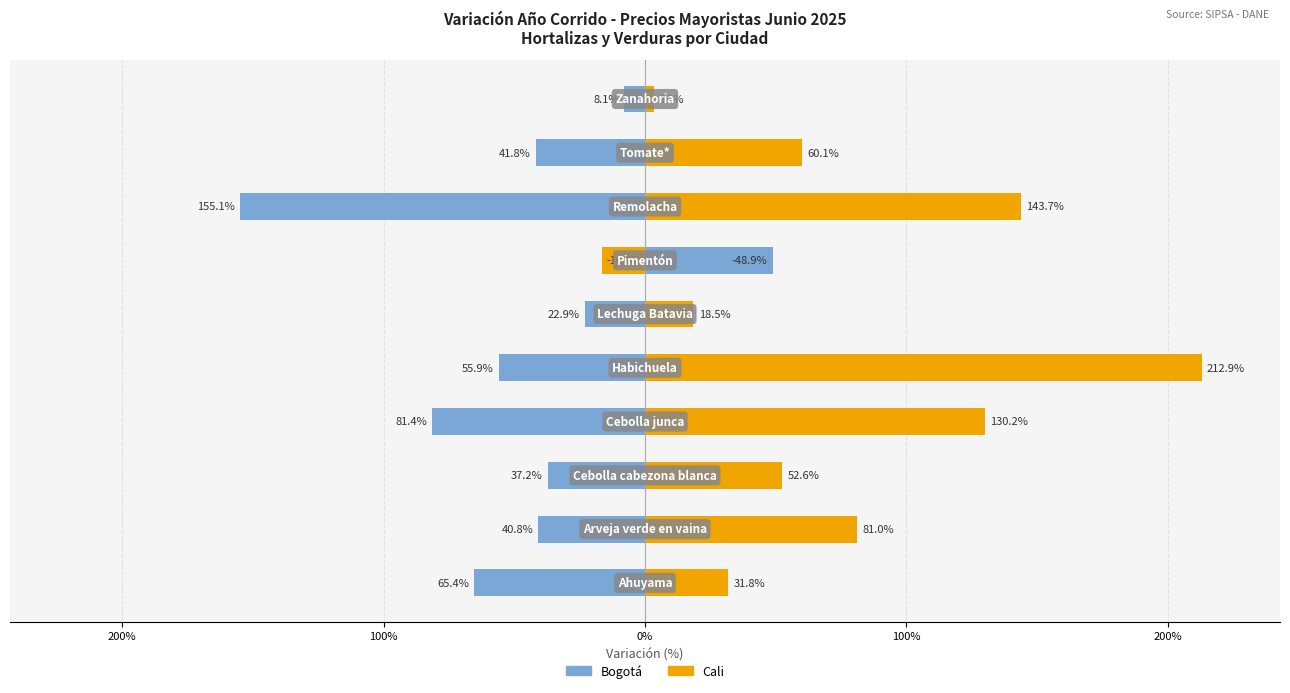

Does the chart contain any negative values?

Yes